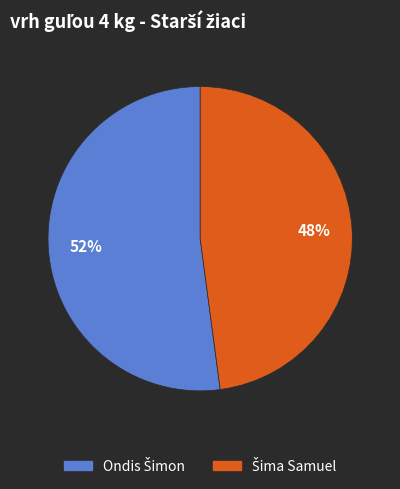

Is there a majority slice in this chart?

Yes